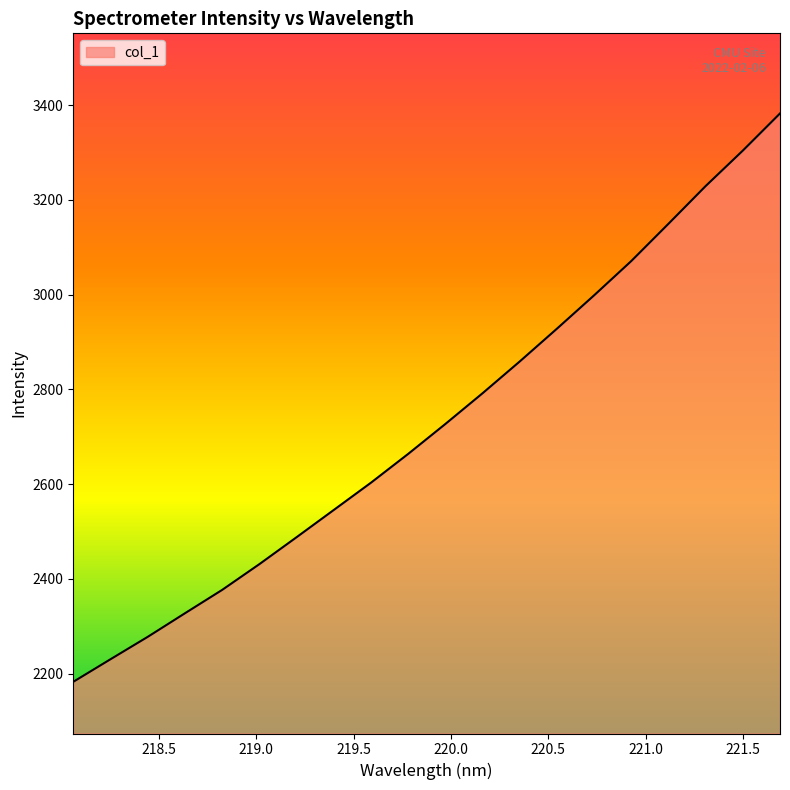

What is the difference between the maximum and minimum values?

1200.0